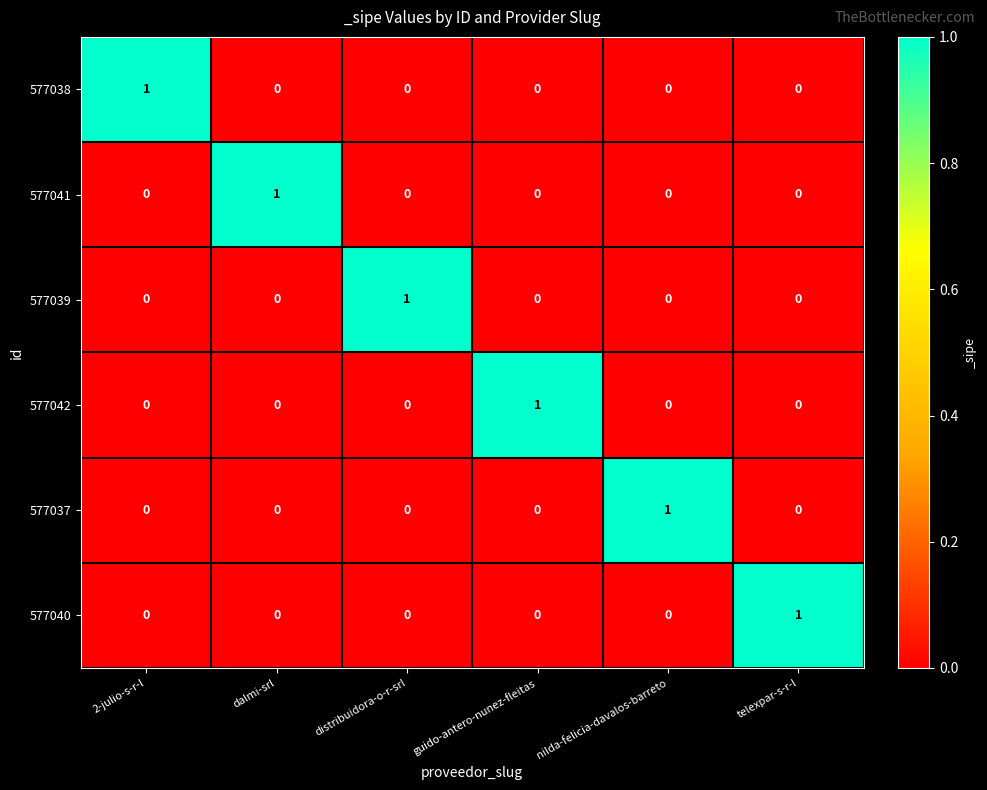

What is the total value across all series at dalmi-srl?

1